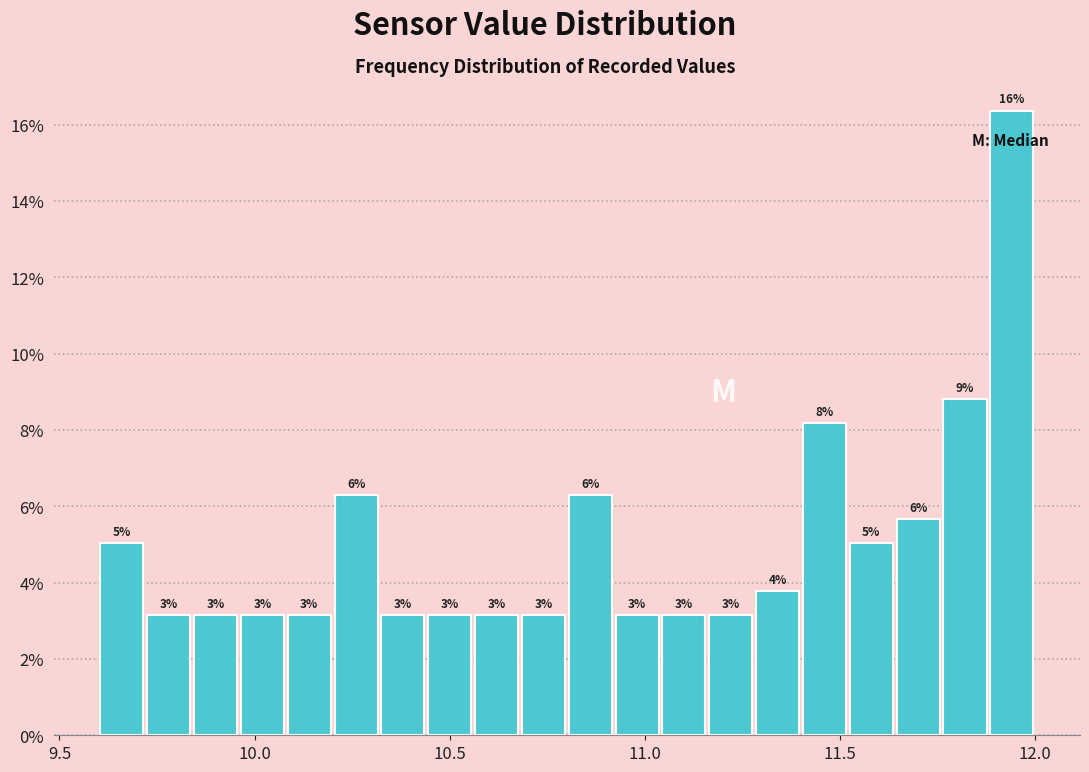

Read against the x-axis, roughly where is the centre of the tallest bar?

11.95